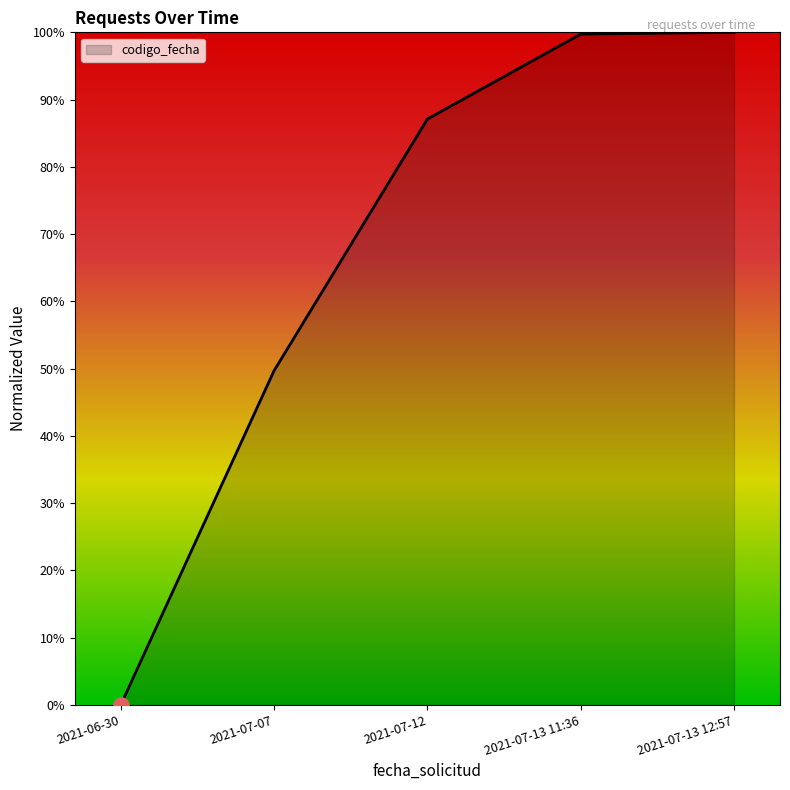

What is the change in value from 2021-07-12 to 2021-07-13 11:36?

+12.6